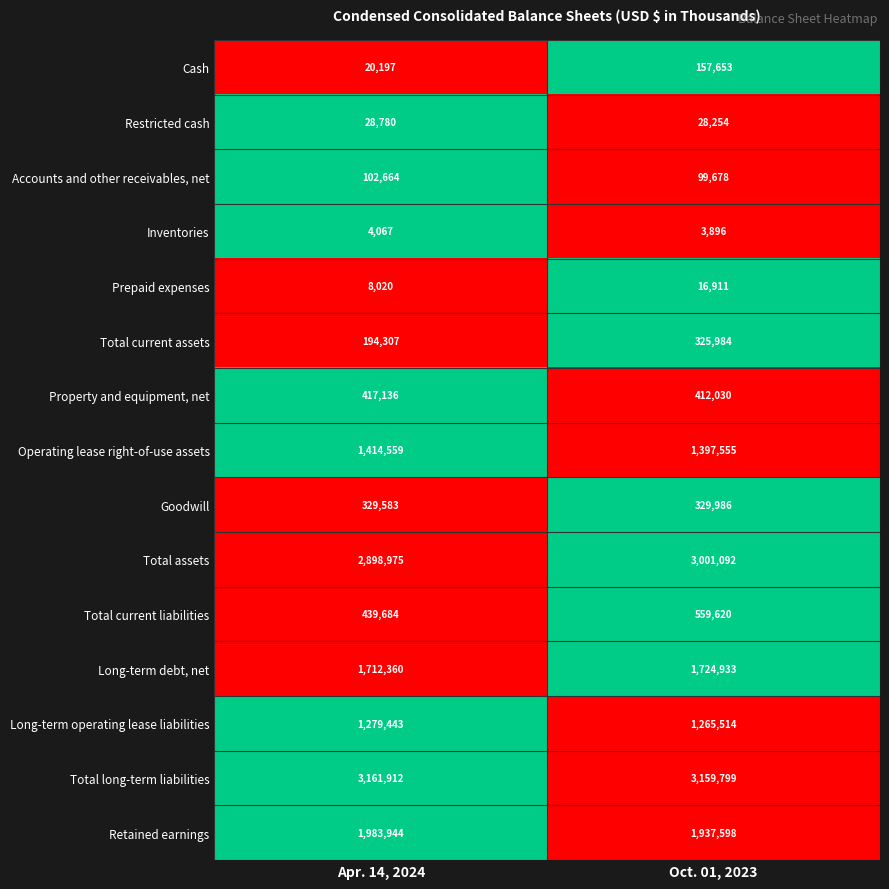

Reading left to right, extract all data points from this chart.

Cash: Apr. 14, 2024=20197	Oct. 01, 2023=157653
Restricted cash: Apr. 14, 2024=28780	Oct. 01, 2023=28254
Accounts and other receivables, net: Apr. 14, 2024=102664	Oct. 01, 2023=99678
Inventories: Apr. 14, 2024=4067	Oct. 01, 2023=3896
Prepaid expenses: Apr. 14, 2024=8020	Oct. 01, 2023=16911
Total current assets: Apr. 14, 2024=194307	Oct. 01, 2023=325984
Property and equipment, net: Apr. 14, 2024=417136	Oct. 01, 2023=412030
Operating lease right-of-use assets: Apr. 14, 2024=1414559	Oct. 01, 2023=1397555
Goodwill: Apr. 14, 2024=329583	Oct. 01, 2023=329986
Total assets: Apr. 14, 2024=2898975	Oct. 01, 2023=3001092
Total current liabilities: Apr. 14, 2024=439684	Oct. 01, 2023=559620
Long-term debt, net: Apr. 14, 2024=1712360	Oct. 01, 2023=1724933
Long-term operating lease liabilities: Apr. 14, 2024=1279443	Oct. 01, 2023=1265514
Total long-term liabilities: Apr. 14, 2024=3161912	Oct. 01, 2023=3159799
Retained earnings: Apr. 14, 2024=1983944	Oct. 01, 2023=1937598